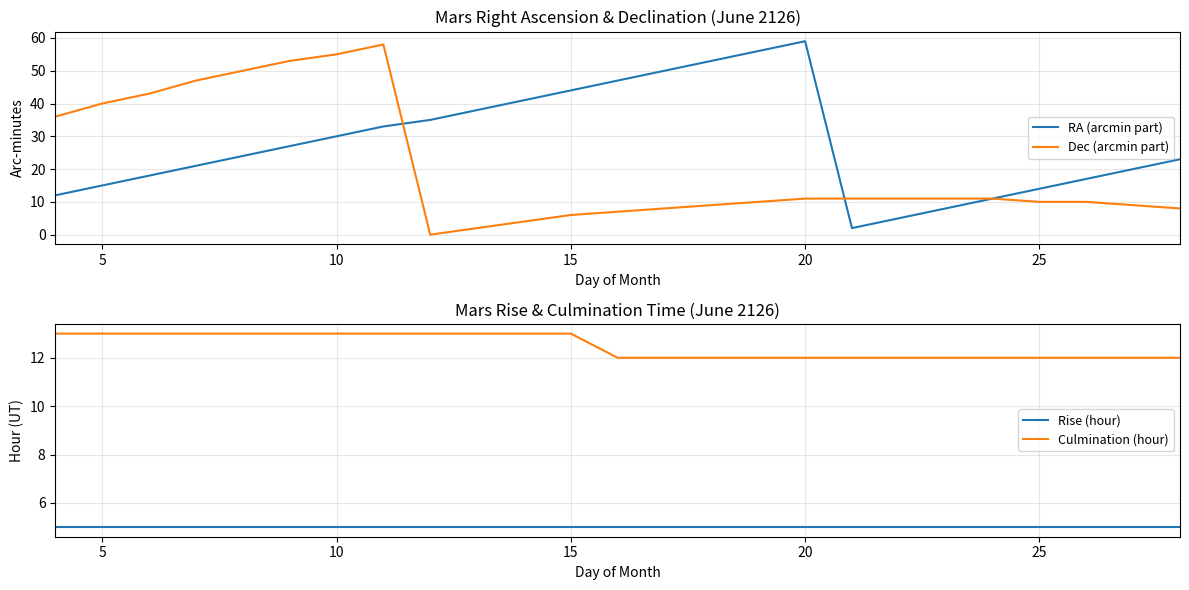

What value does the Rise (hour) series have at 25?

5